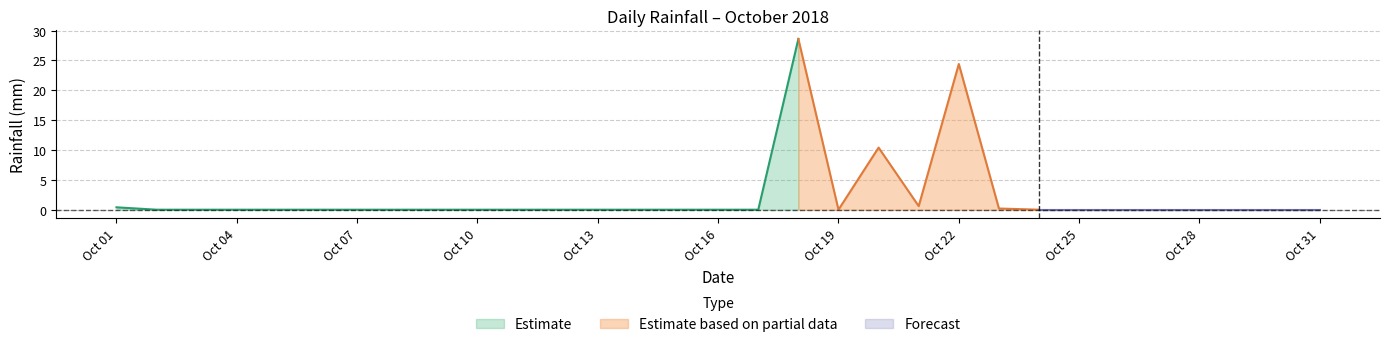

Which has a higher value, 2018-10-01 or 2018-10-17?

2018-10-01